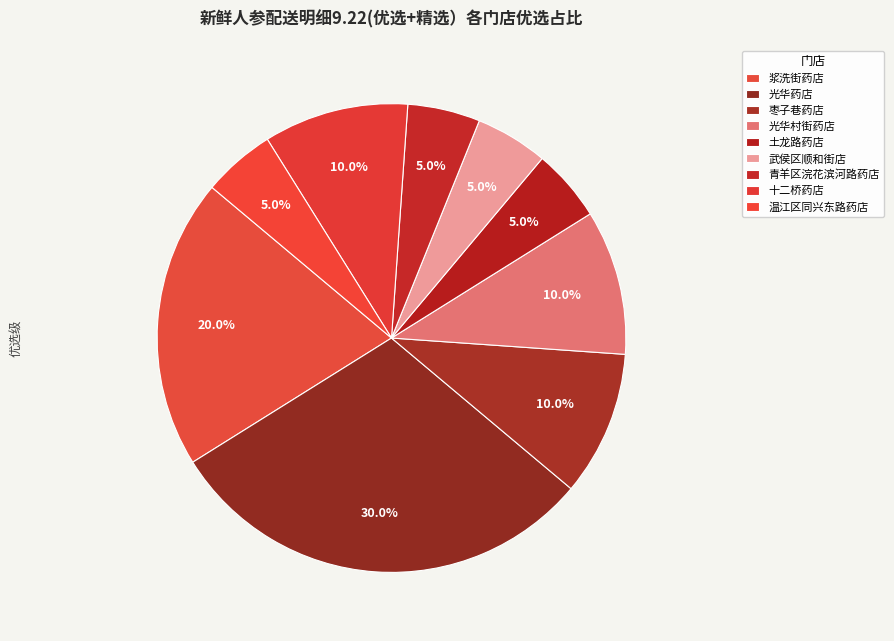

How many segments does this pie chart have?

9